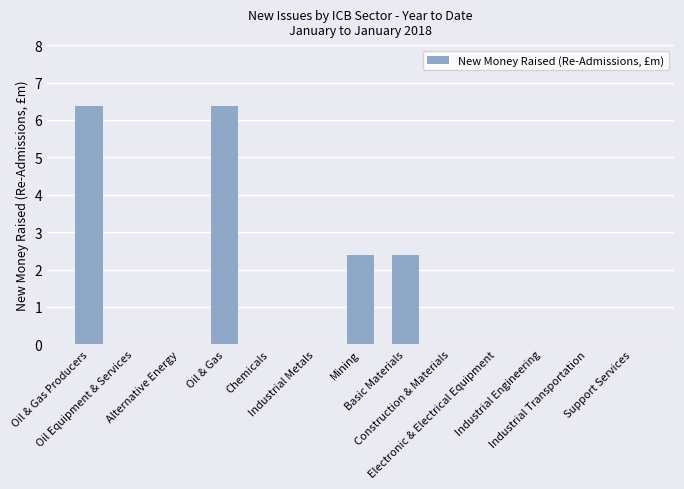

What is the maximum value shown in the chart?

6.4